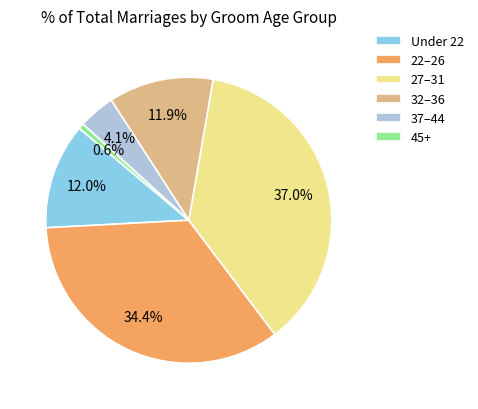

Is there any slice that represents more than half of the pie?

No